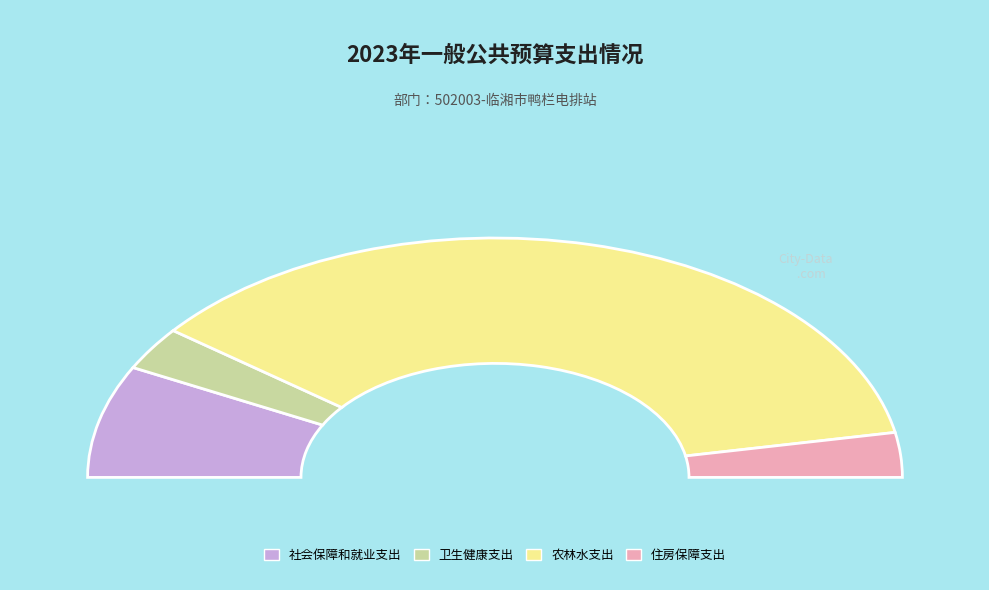

What is the largest slice in the pie chart?

农林水支出